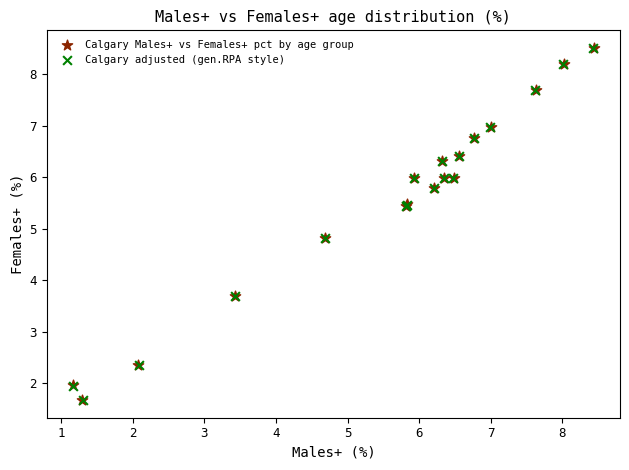

Which series has the largest Y range (max minus min)?

Calgary adjusted (gen.RPA style)